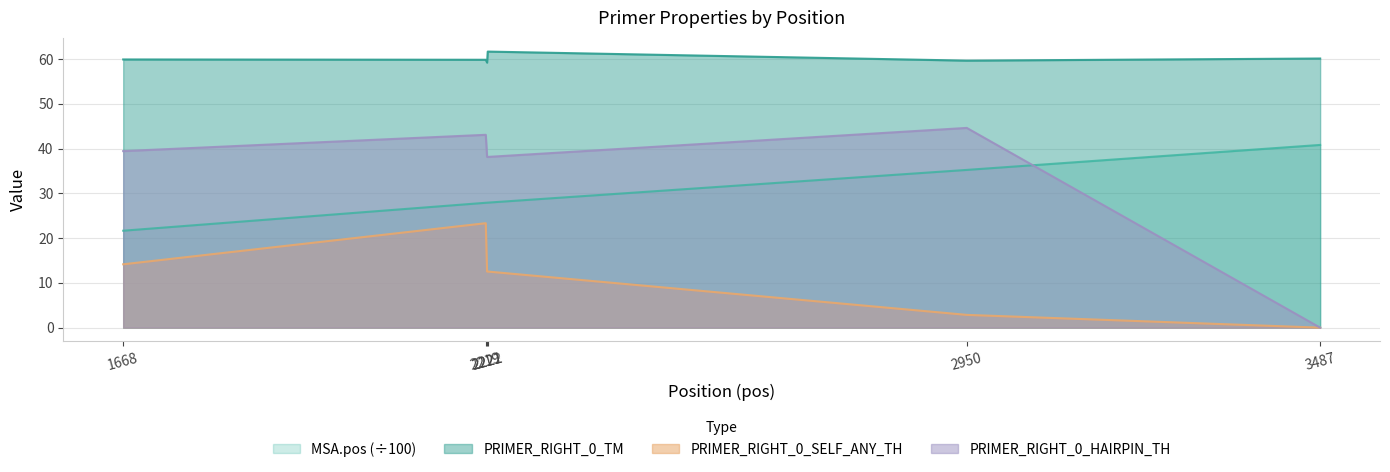

What is the difference between the maximum and minimum values in the PRIMER_RIGHT_0_SELF_ANY_TH series?

23.3